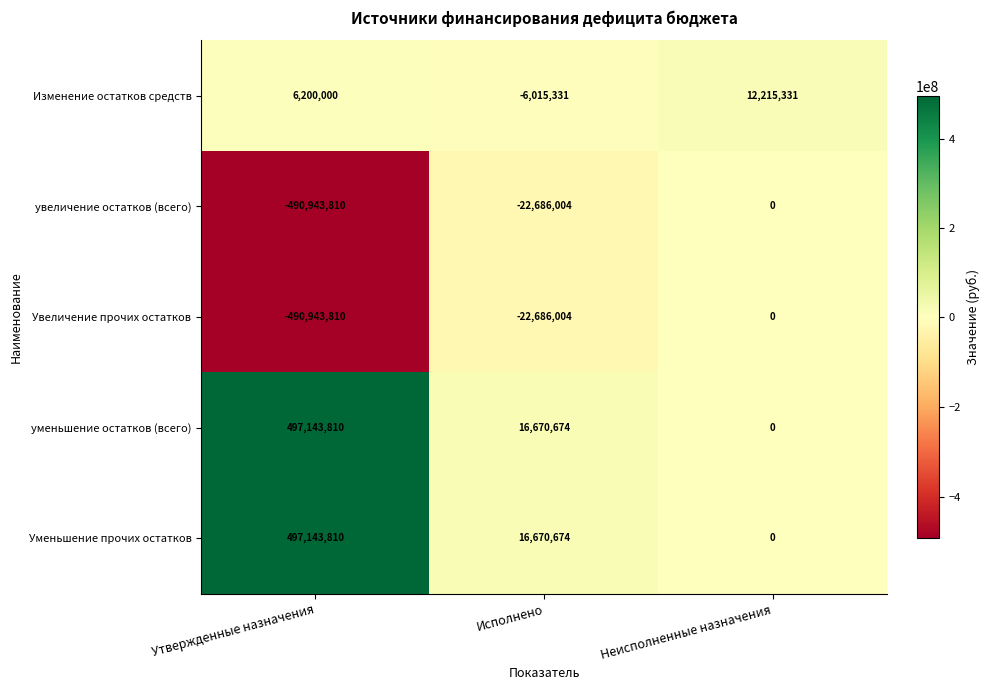

What is the average value of the увеличение остатков (всего) series?

-171209938